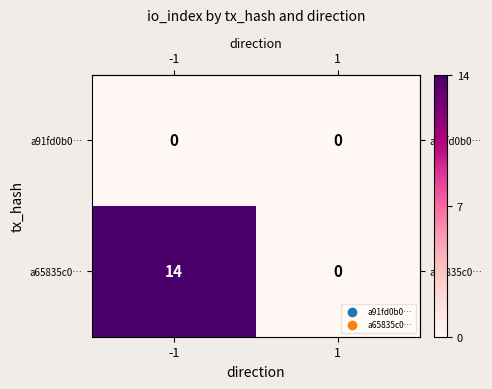

What value does the a65835c0… series have at -1, to the nearest 10?

10